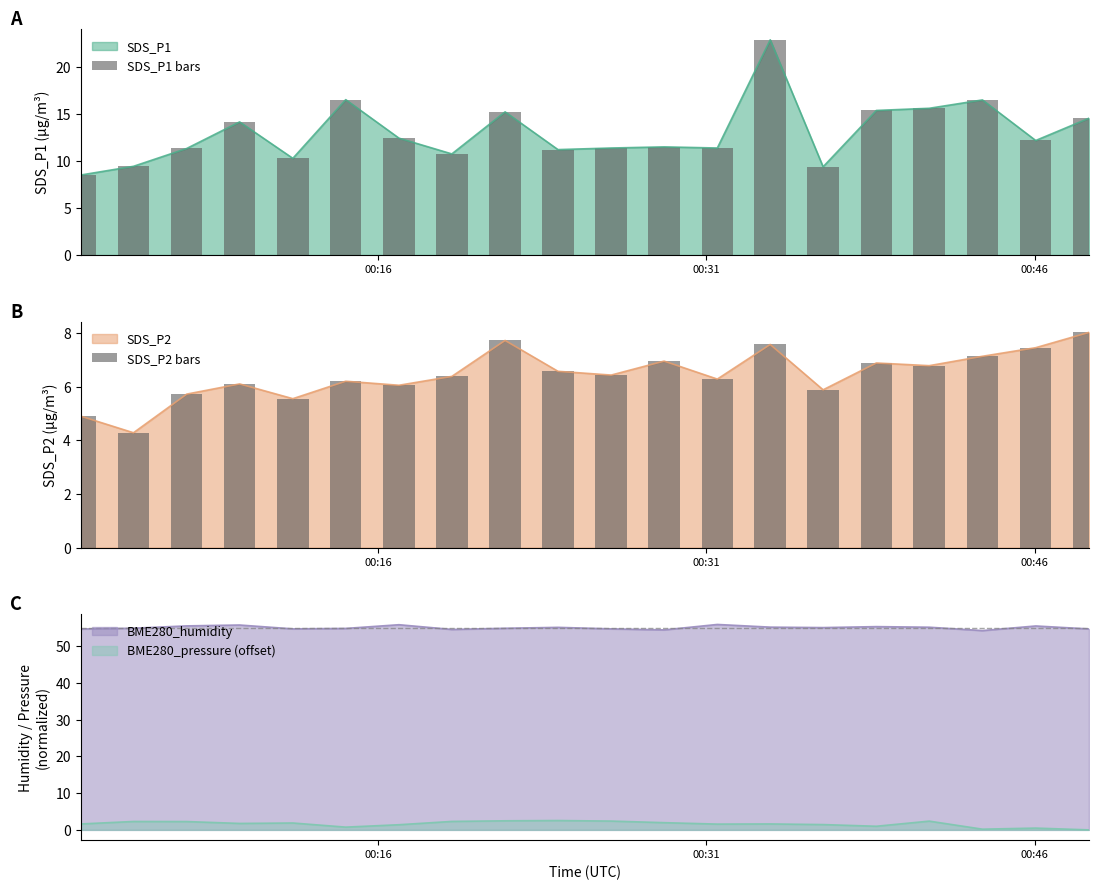

What is the average value of the SDS_P2 bars series?

6.4